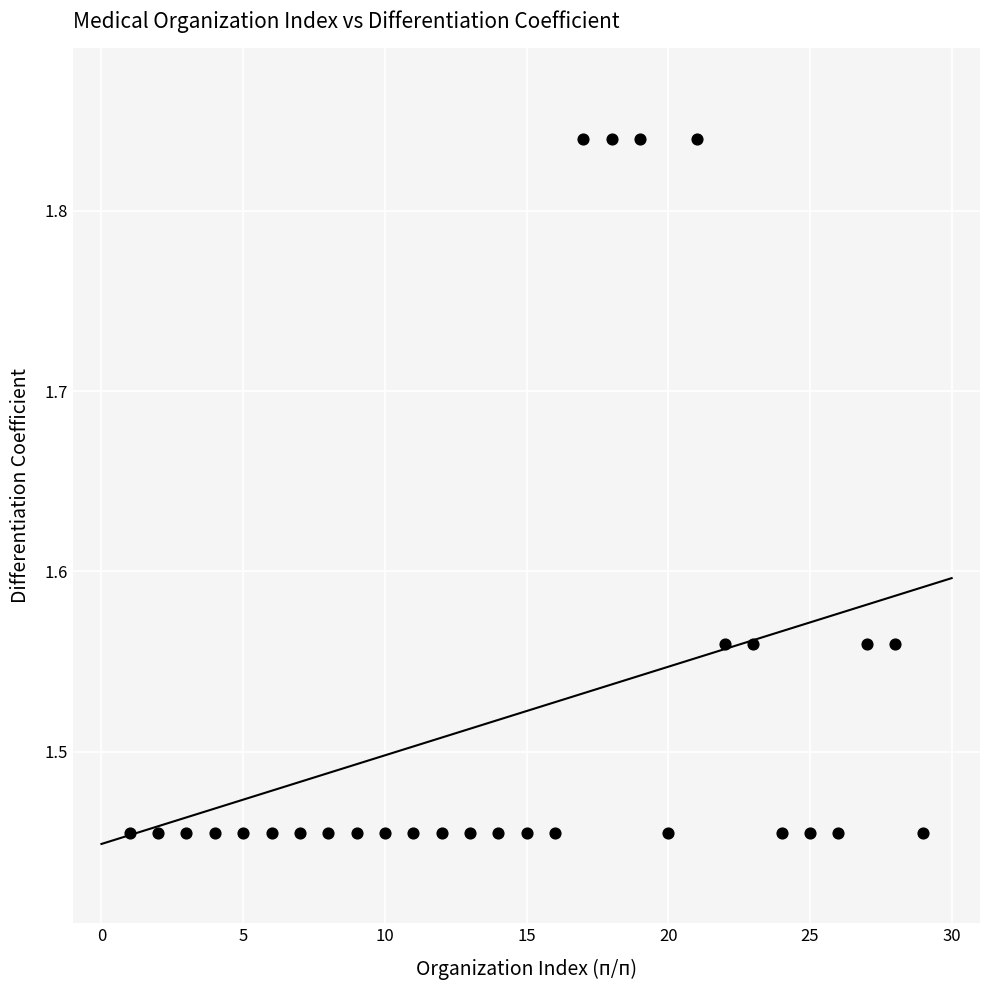

What is the range of Y values (max minus min)?

0.4